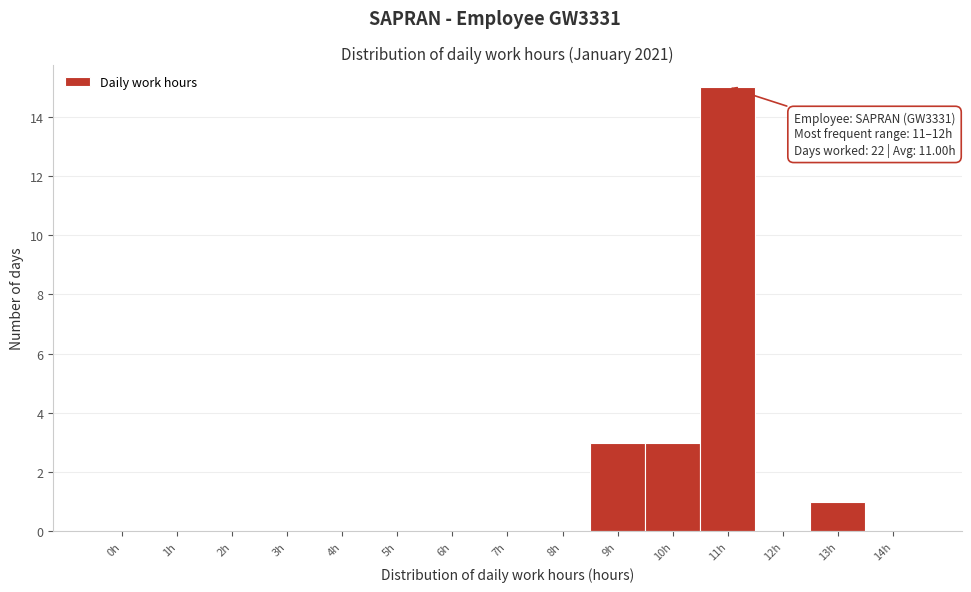

Reading left to right, what are all the values shown in this chart?

0h=0	1h=0	2h=0	3h=0	4h=0	5h=0	6h=0	7h=0	8h=0	9h=3	10h=3	11h=15	12h=0	13h=1	14h=0